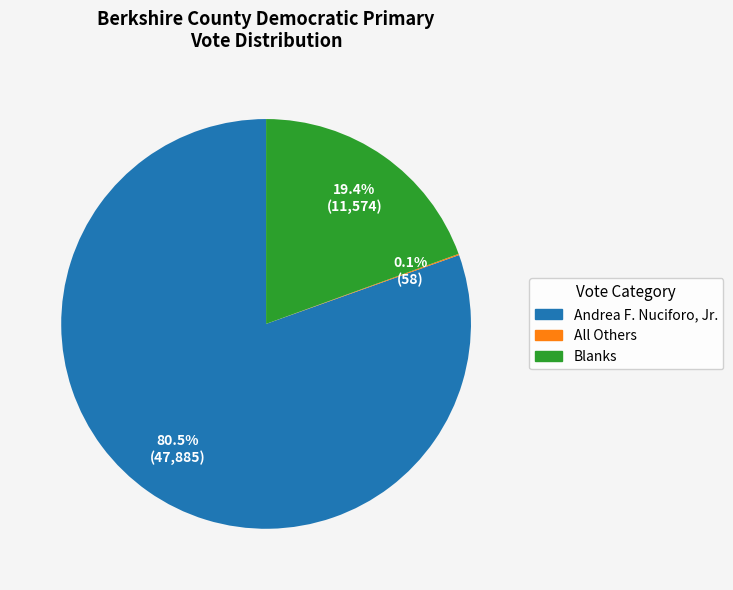

What percentage do Andrea F. Nuciforo, Jr. and Blanks together represent?

99.9%